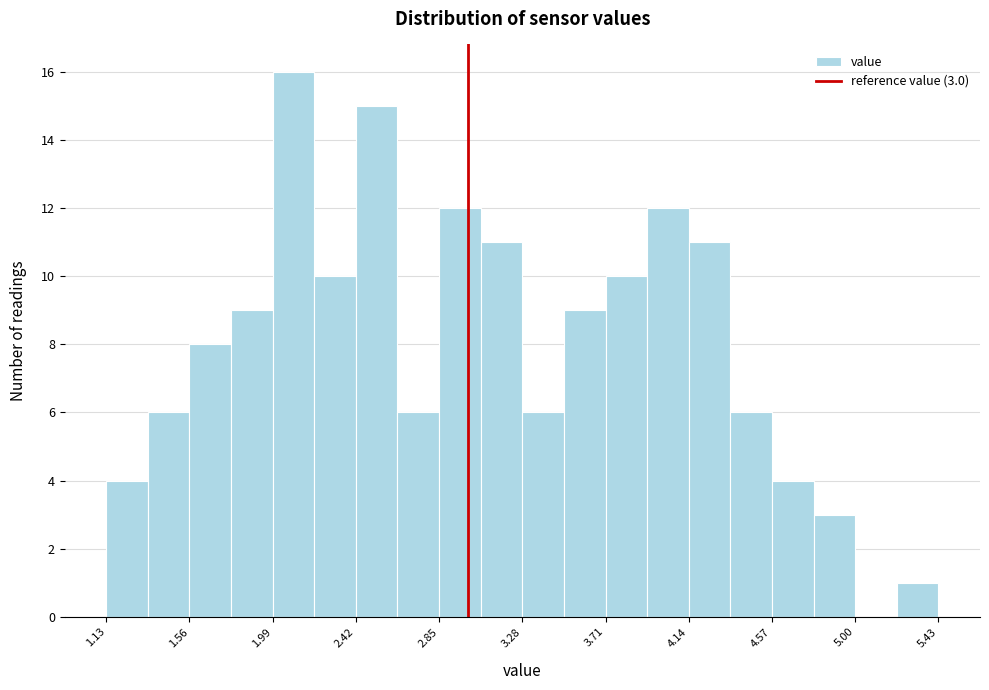

Over which range of the x-axis is the bar tallest?

1.990 to 2.205